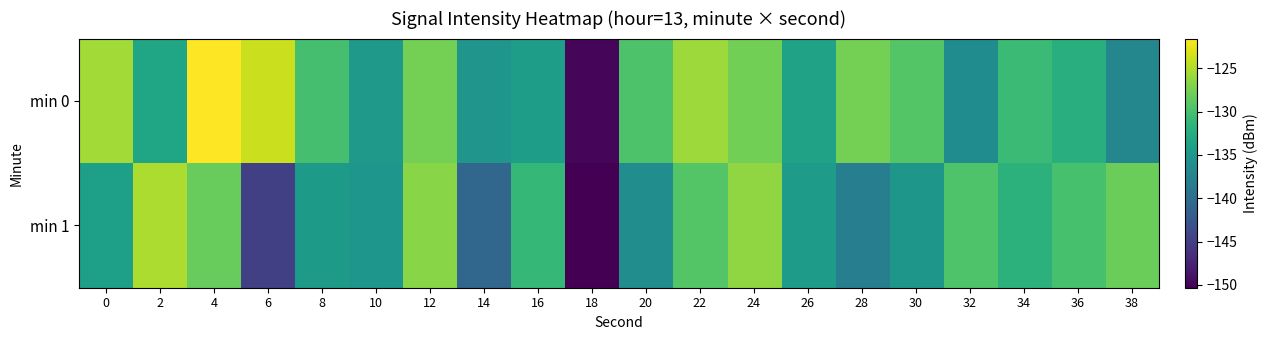

Reading left to right, what are all the values shown in this chart?

min 0: 0=-125.6	2=-133.5	4=-121.6	6=-123.8	8=-130.1	10=-134.9	12=-127.6	14=-135.3	16=-134.3	18=-149.8	20=-129.6	22=-125.8	24=-127.7	26=-133.8	28=-127.6	30=-129.3	32=-136.3	34=-130.8	36=-132.2	38=-137.0
min 1: 0=-134.1	2=-125.2	4=-128.3	6=-144.9	8=-134.7	10=-135.2	12=-126.7	14=-140.9	16=-131.2	18=-150.3	20=-136.3	22=-129.3	24=-126.3	26=-134.5	28=-138.0	30=-135.2	32=-129.4	34=-131.8	36=-129.9	38=-128.1